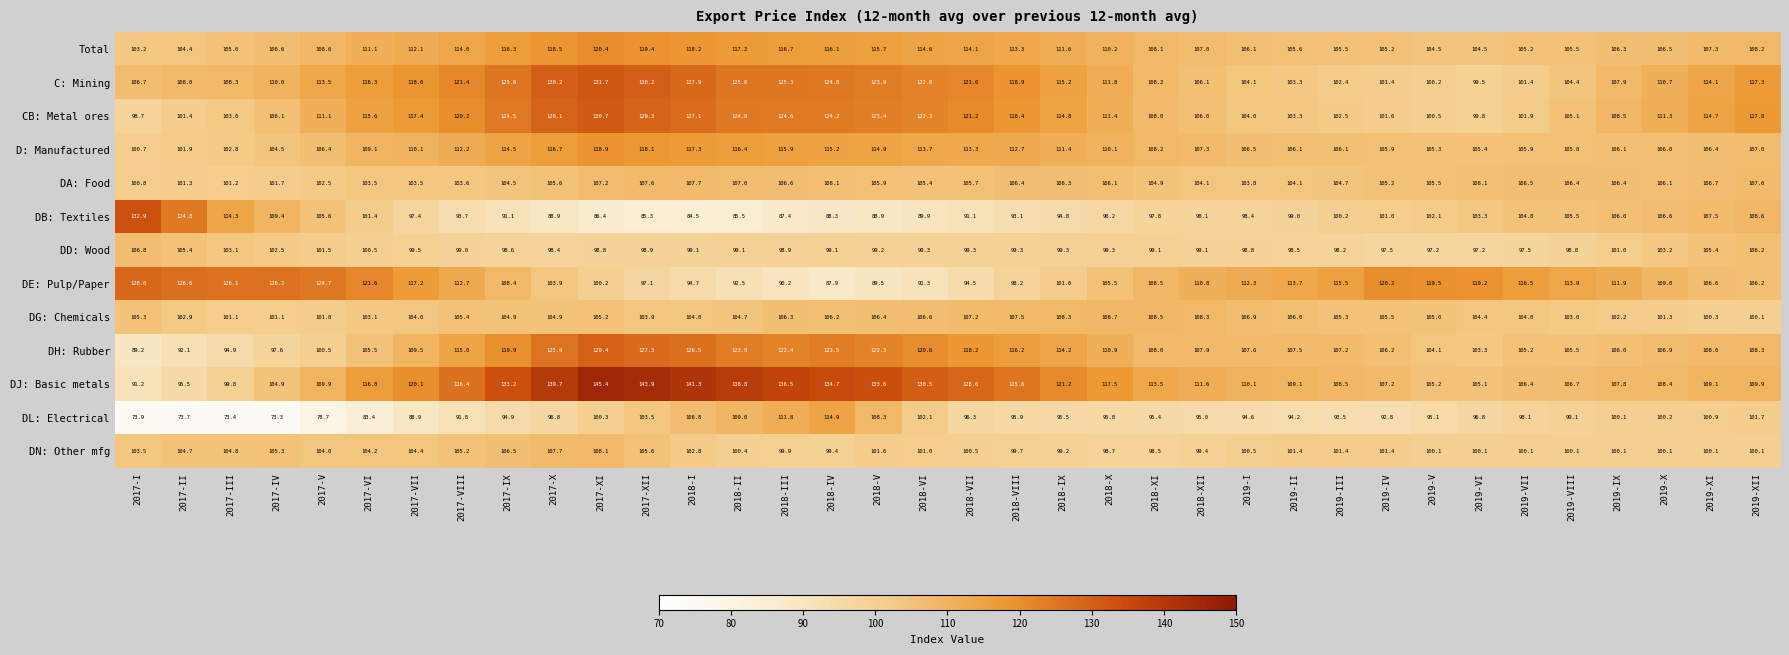

Which series changed the most between 2017-VIII and 2018-IX?

DE: Pulp/Paper